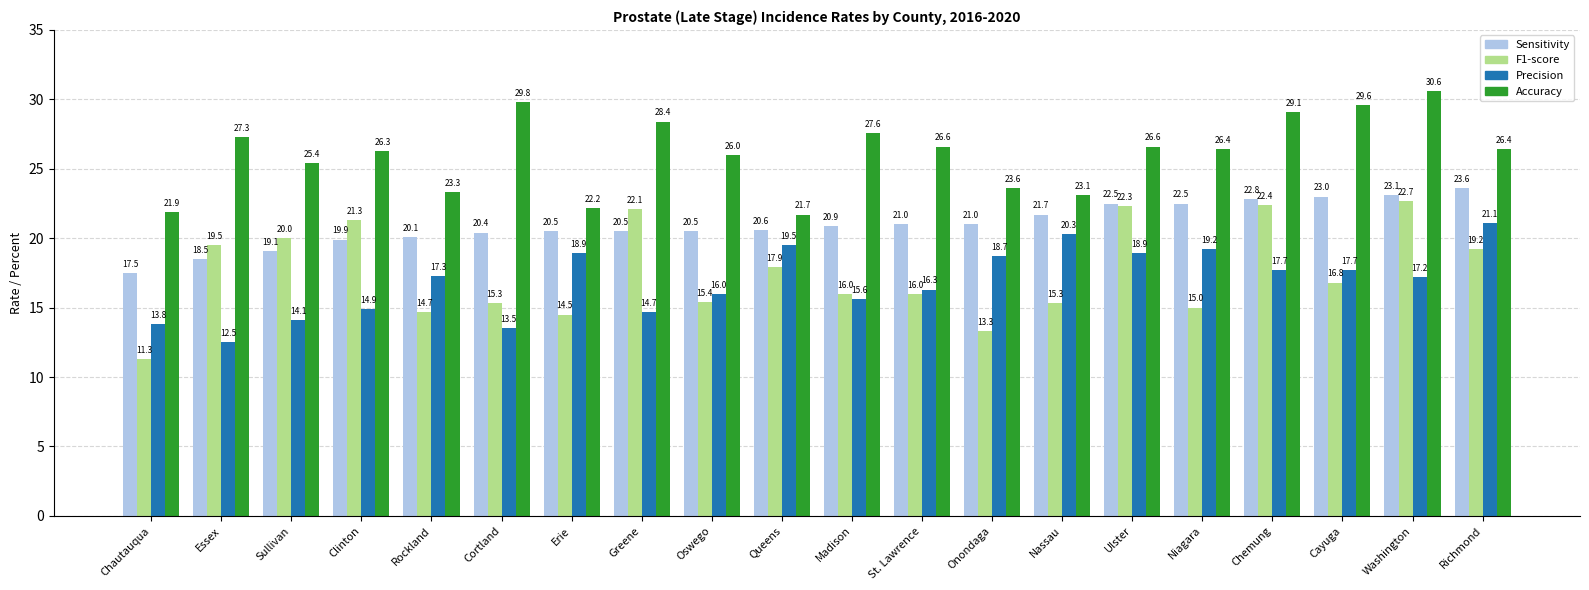

How many bars are there in total?

80